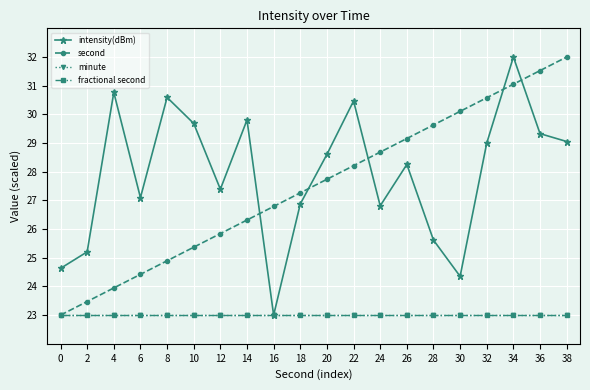

Does the chart have visible grid lines?

Yes